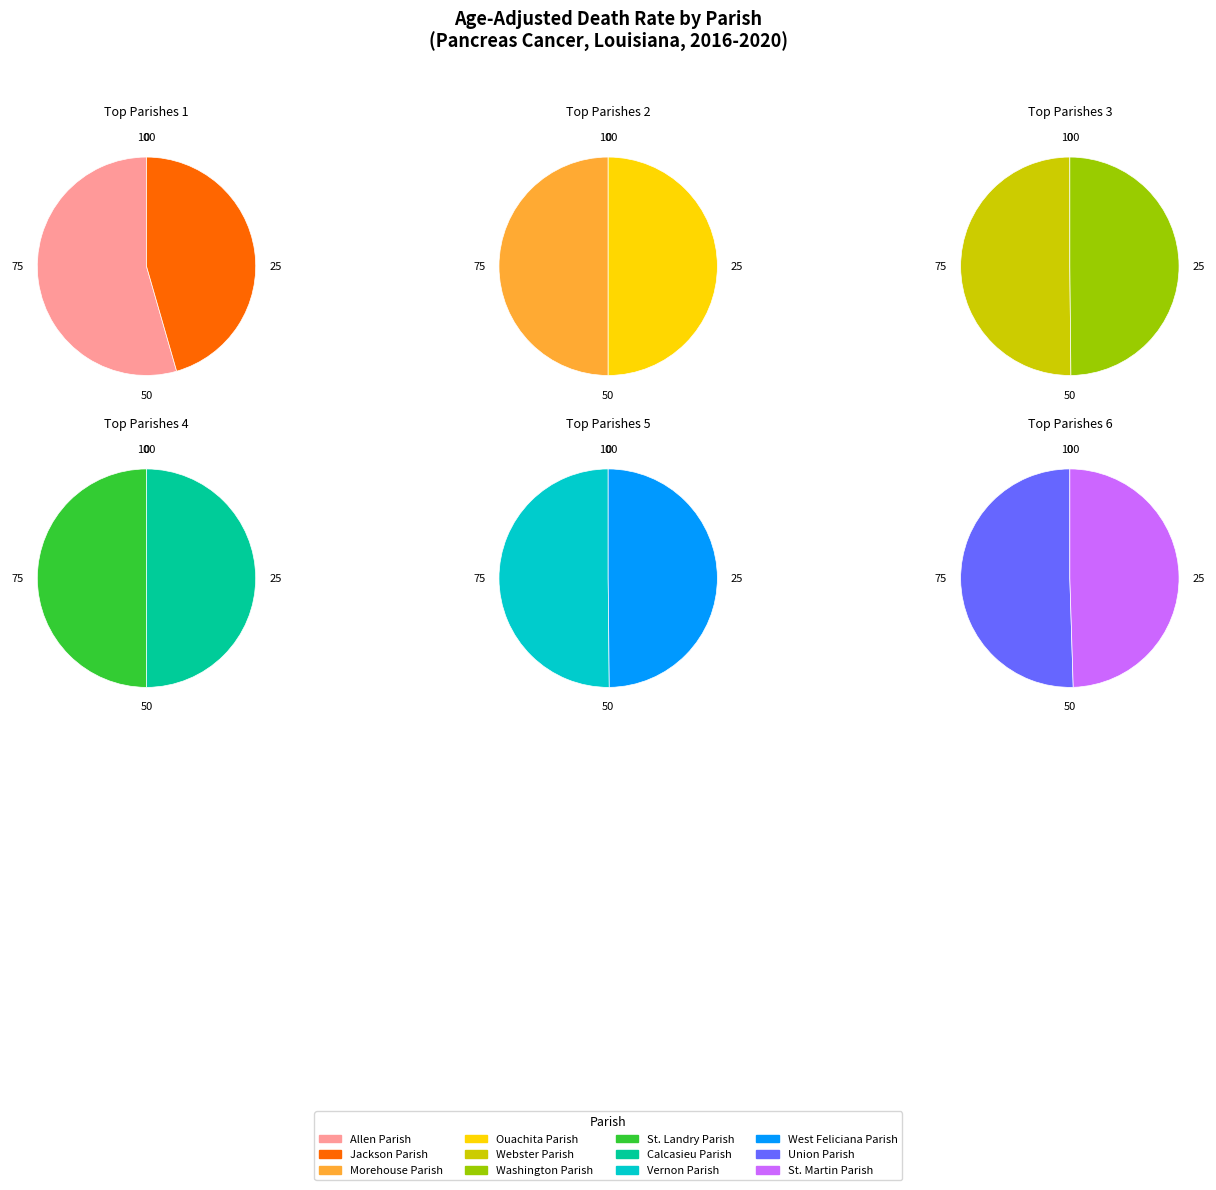

Combined, what portion of the pie is Webster Parish and St. Landry Parish?

16.1%